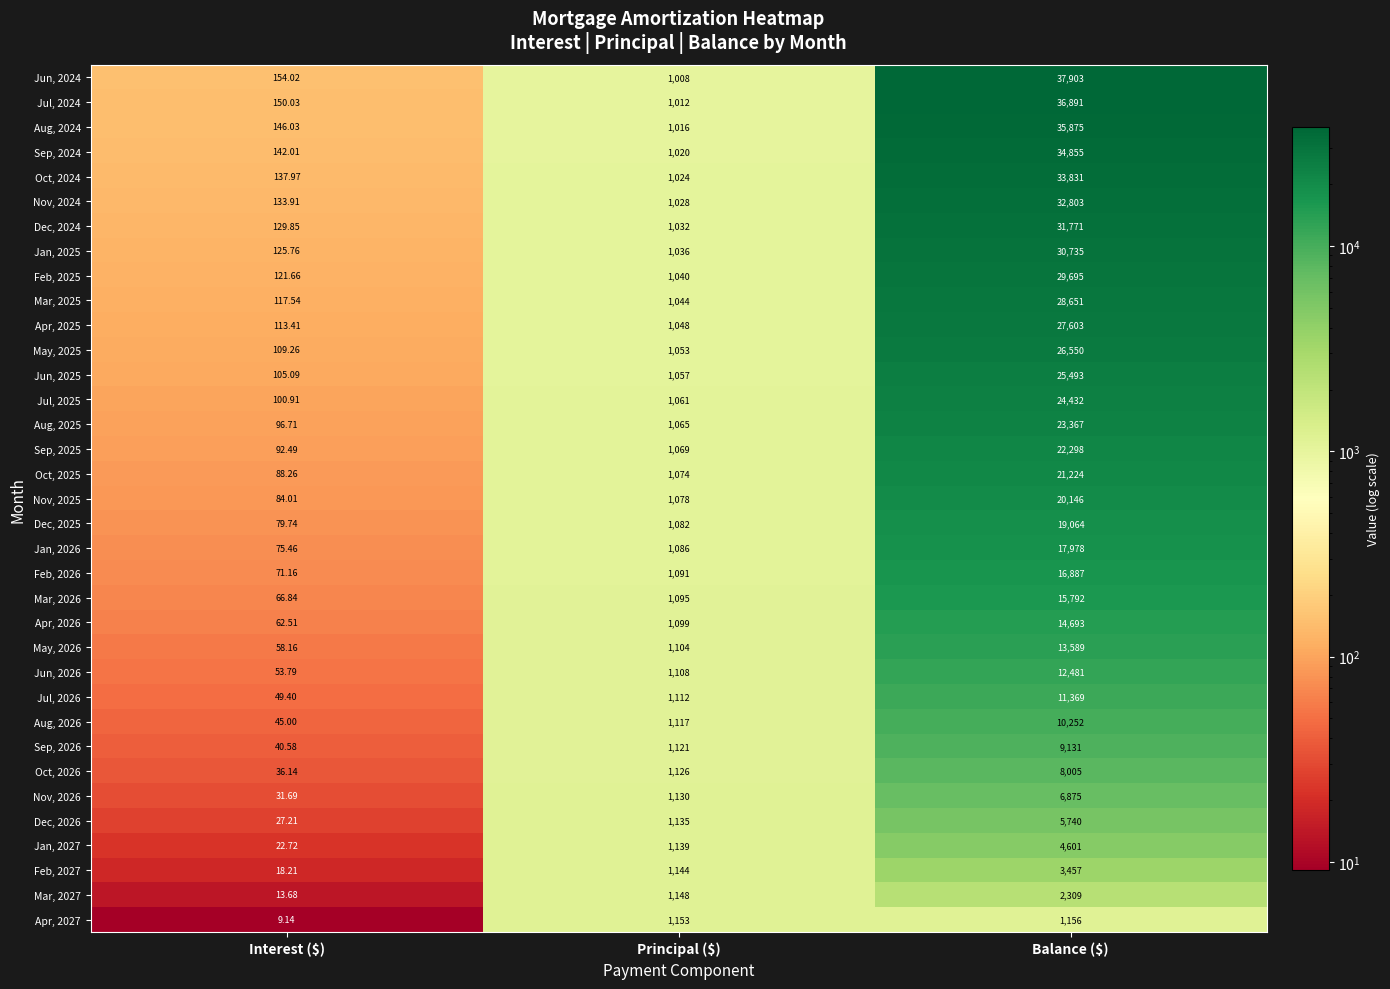

Which label corresponds to the largest value in the chart?

Balance ($)